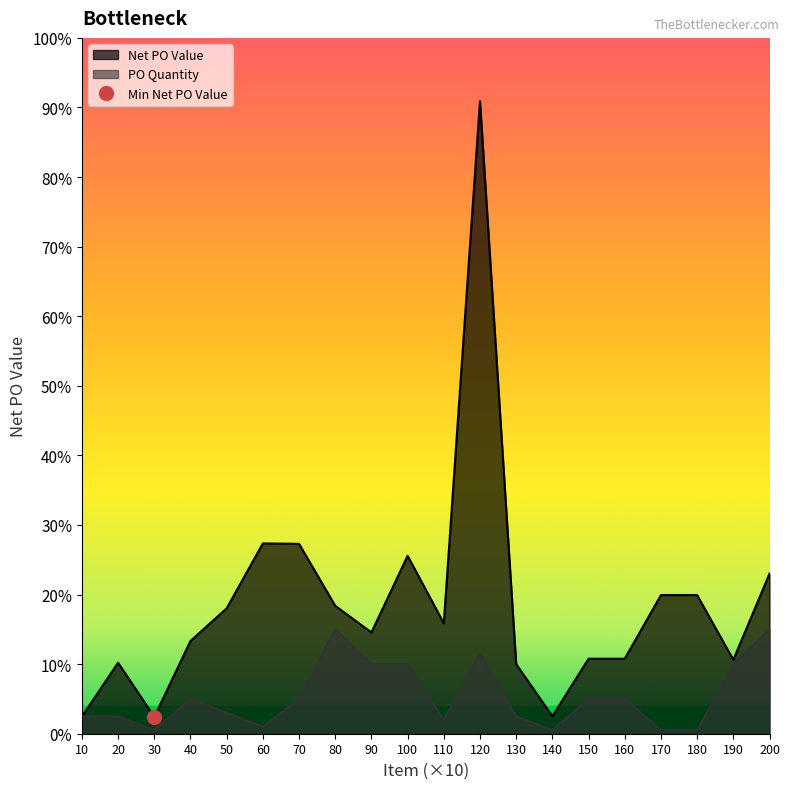

Between which two adjacent categories do Net PO Value and PO Quantity first intersect?

10 and 20